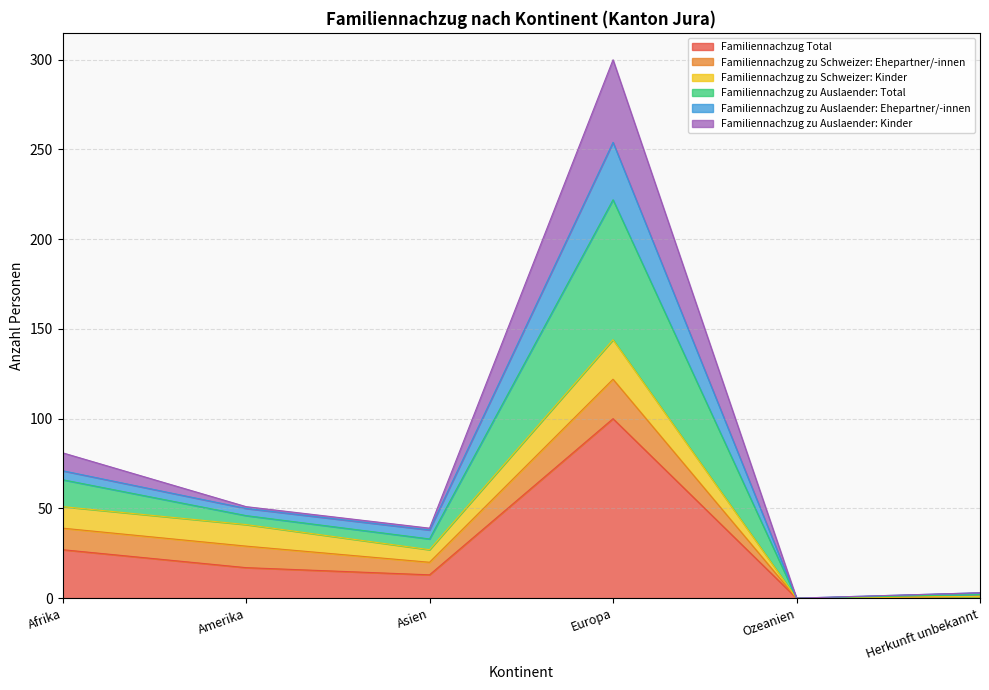

Does the chart have visible grid lines?

Yes